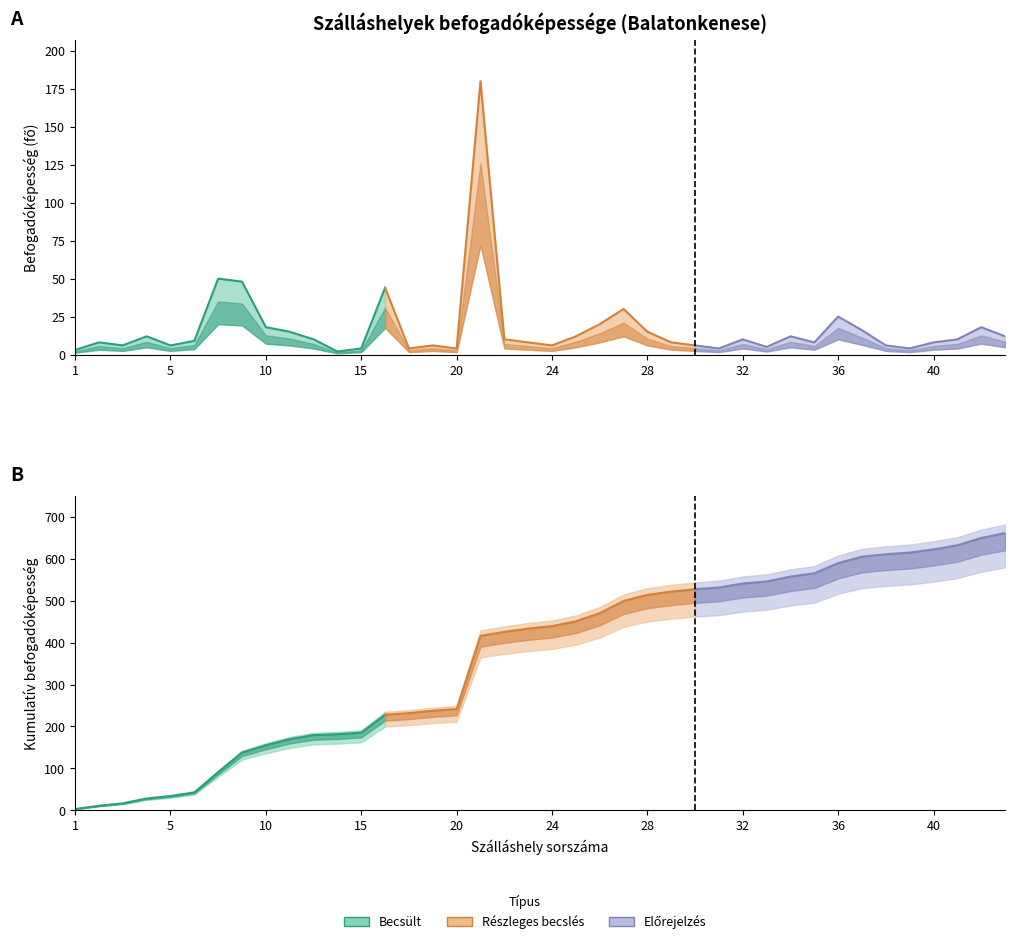

Where is the first local minimum for Befogadóképesség?

3